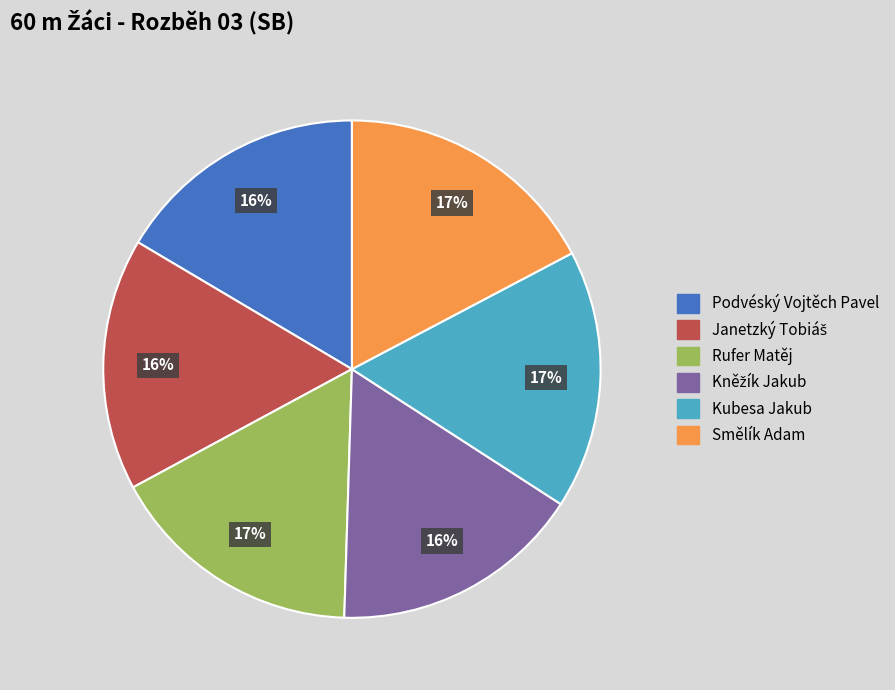

To the nearest percent, what is the average slice percentage?

17%